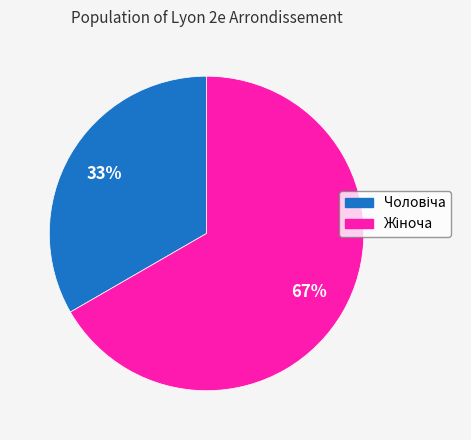

Is there any slice that represents more than half of the pie?

Yes